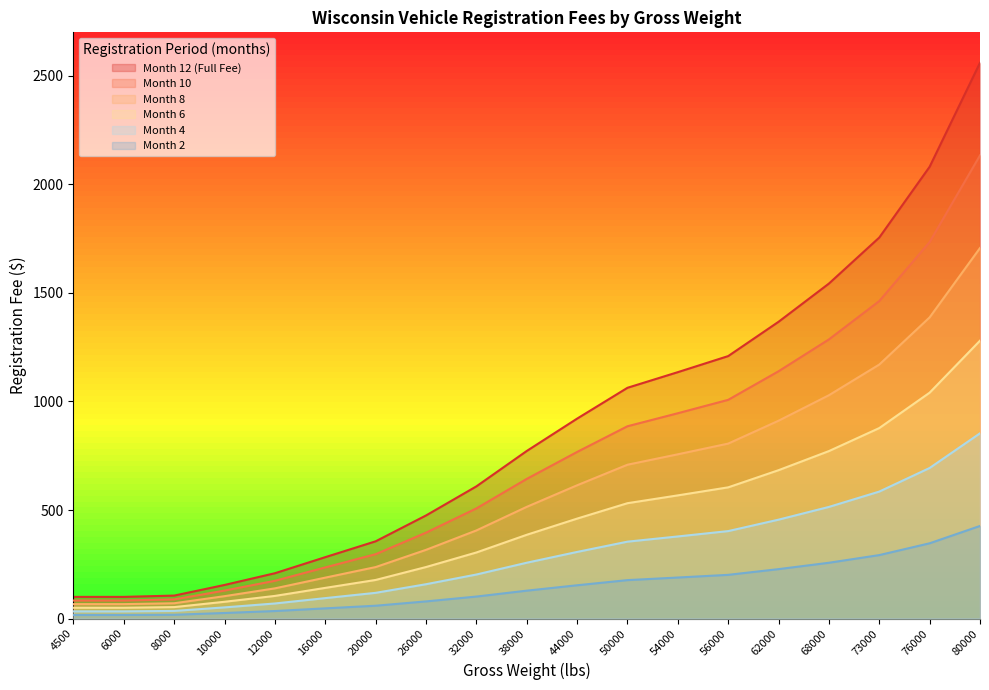

Which series changed the most between 6000 and 54000?

Month 12 (Full Fee)